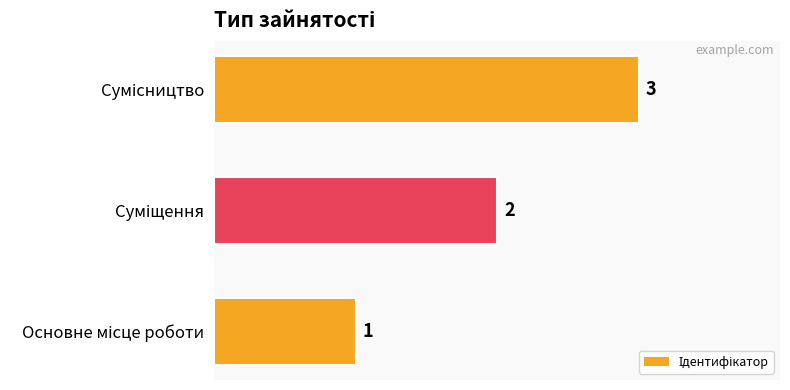

What is the sum of all values?

6